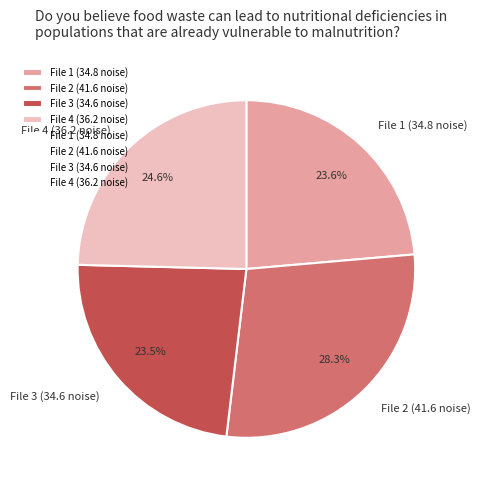

What is the total percentage of File 2 (41.6 noise) and File 3 (34.6 noise)?

51.8%